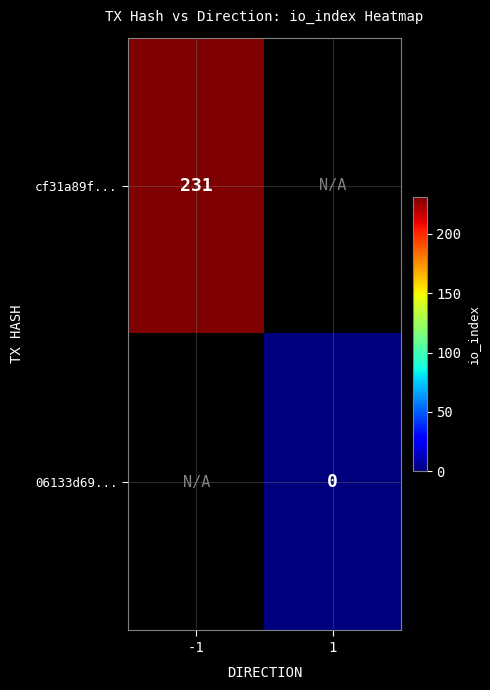

The value of cf31a89f... at -1 is 316. True or false?

False